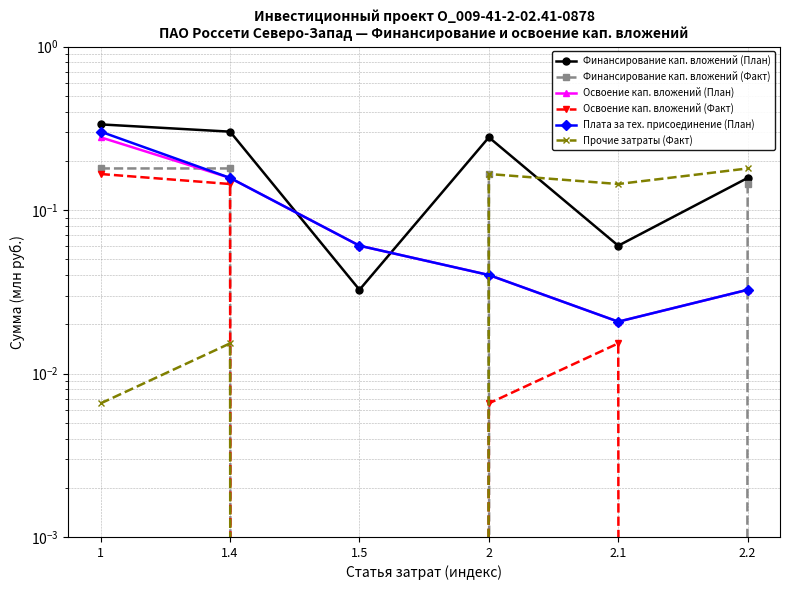

The Освоение кап. вложений (План) series shows 0.0 at 2. True or false?

True